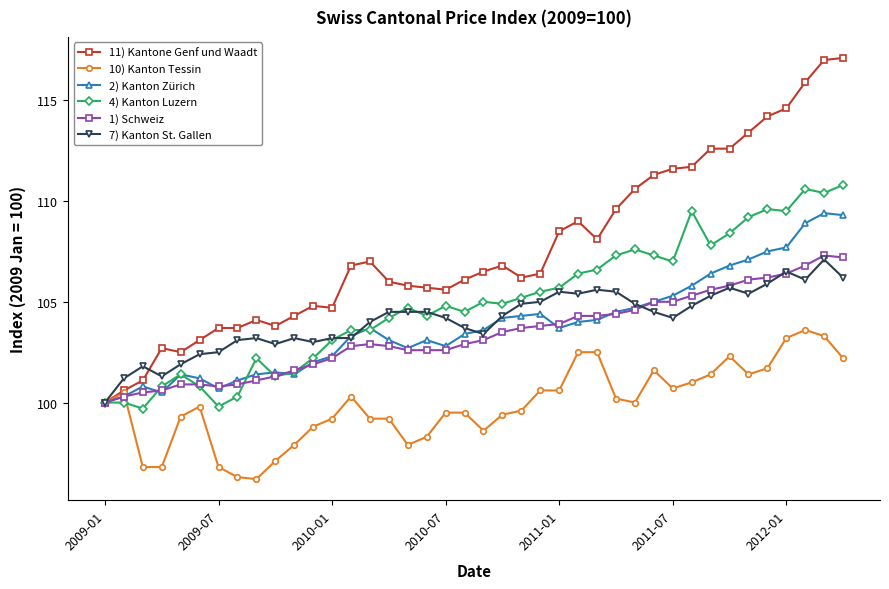

True or false: 4) Kanton Luzern has more than 0 interior local peaks.

True